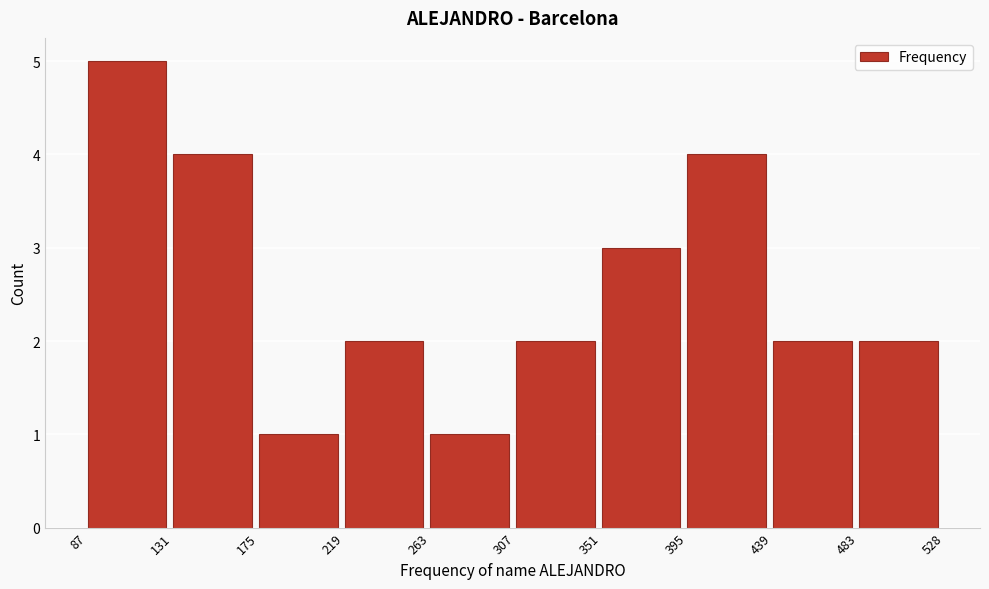

Reading left to right, list every bar in this chart as the range it spans on the x-axis followed by its height. The values are not printed on the chart, so give them approximately, as read against the axis.

87 to 131: 5
131 to 175: 4
175 to 219: 1
219 to 263: 2
263 to 307: 1
307 to 351: 2
351 to 395: 3
395 to 439: 4
439 to 483: 2
483 to 528: 2